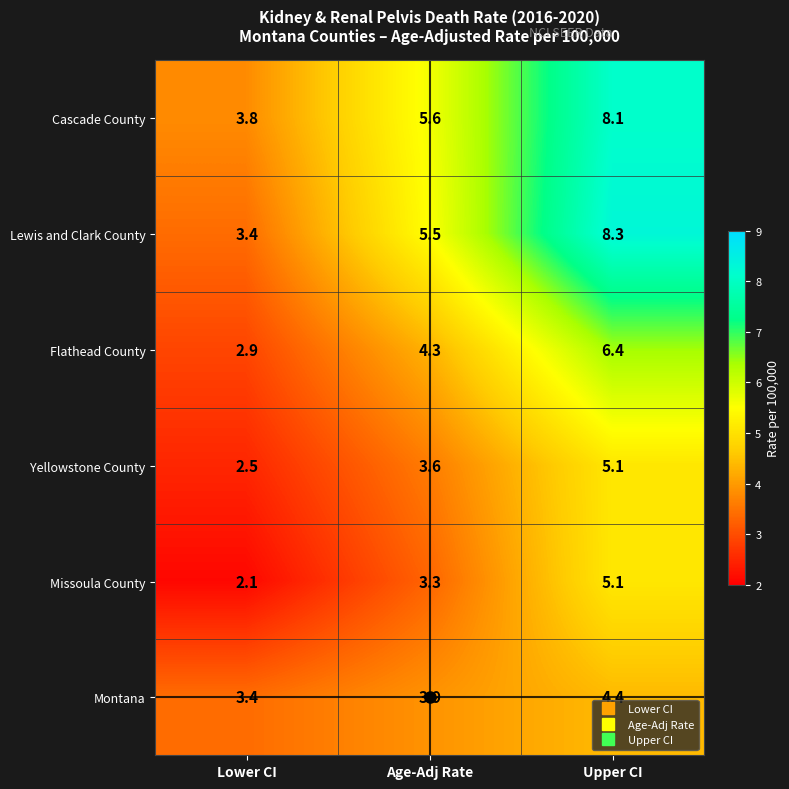

What is the average value of the Flathead County series?

4.5